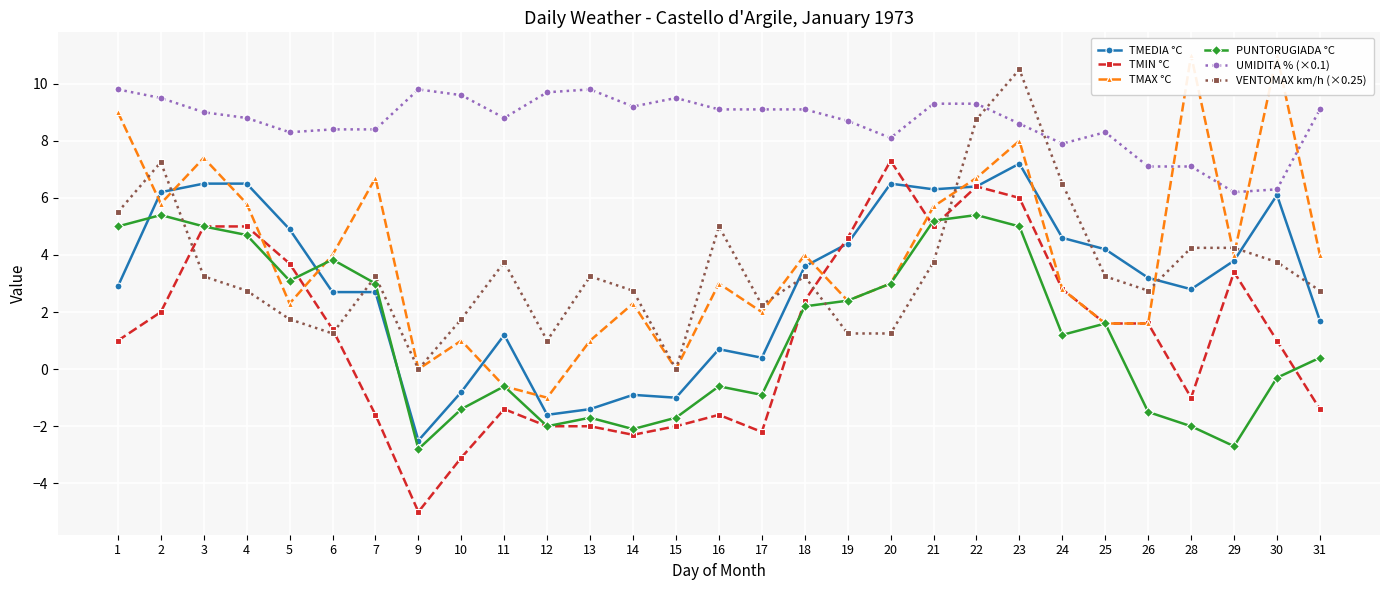

At how many categories does at least one series exceed -1?

29